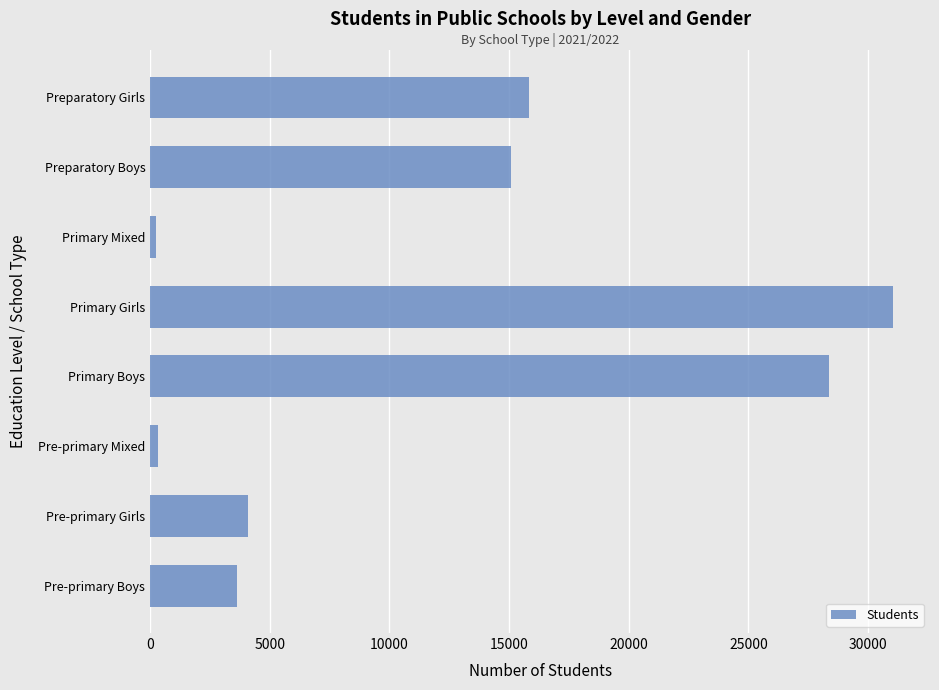

How many data points are less than 15069?

4